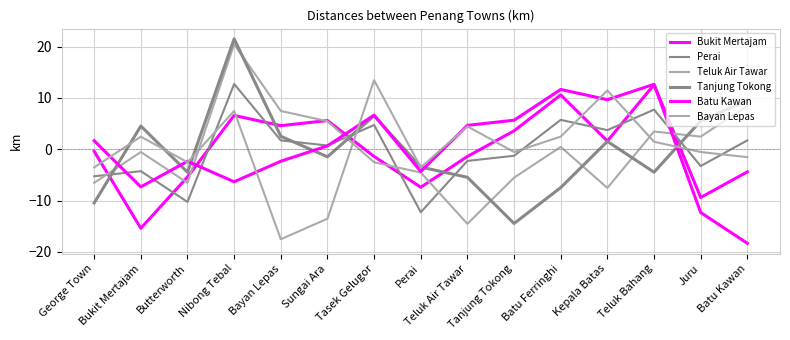

Which series changed the most between Nibong Tebal and Tanjung Tokong?

Tanjung Tokong